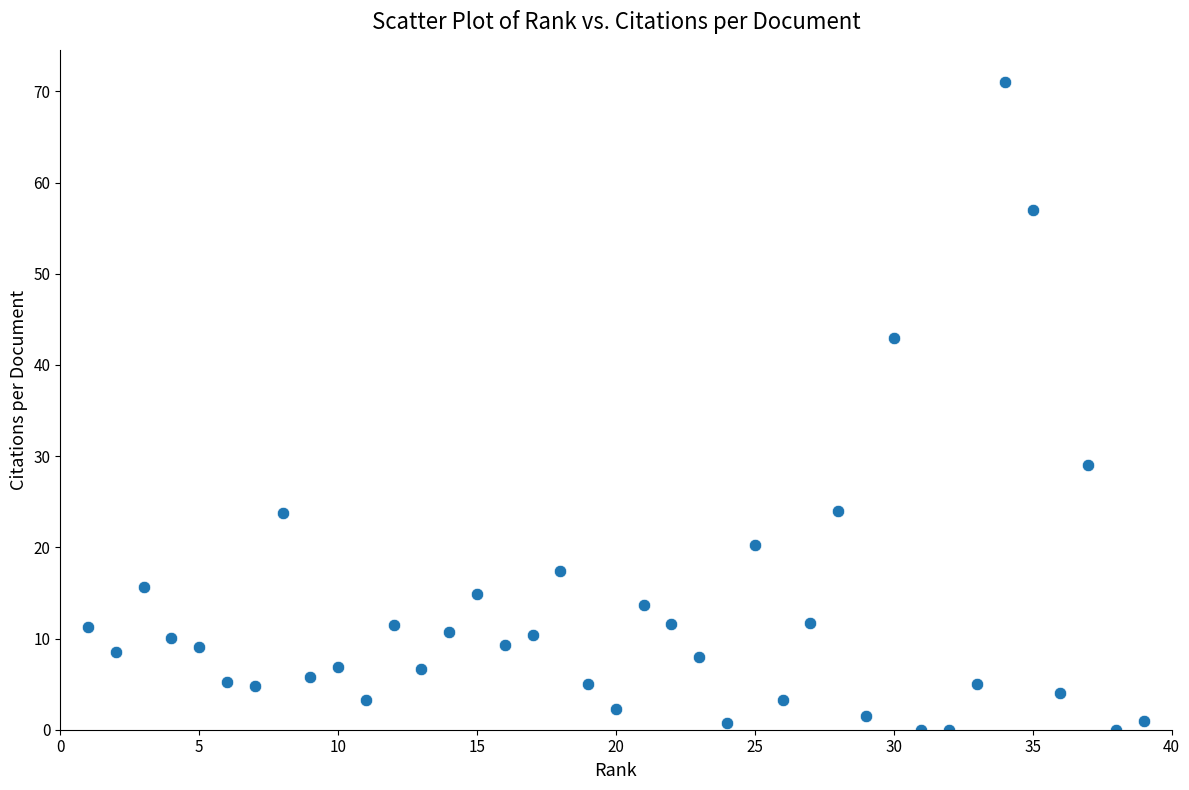

What Y value in the scatter plot is closest to 35?

29.0